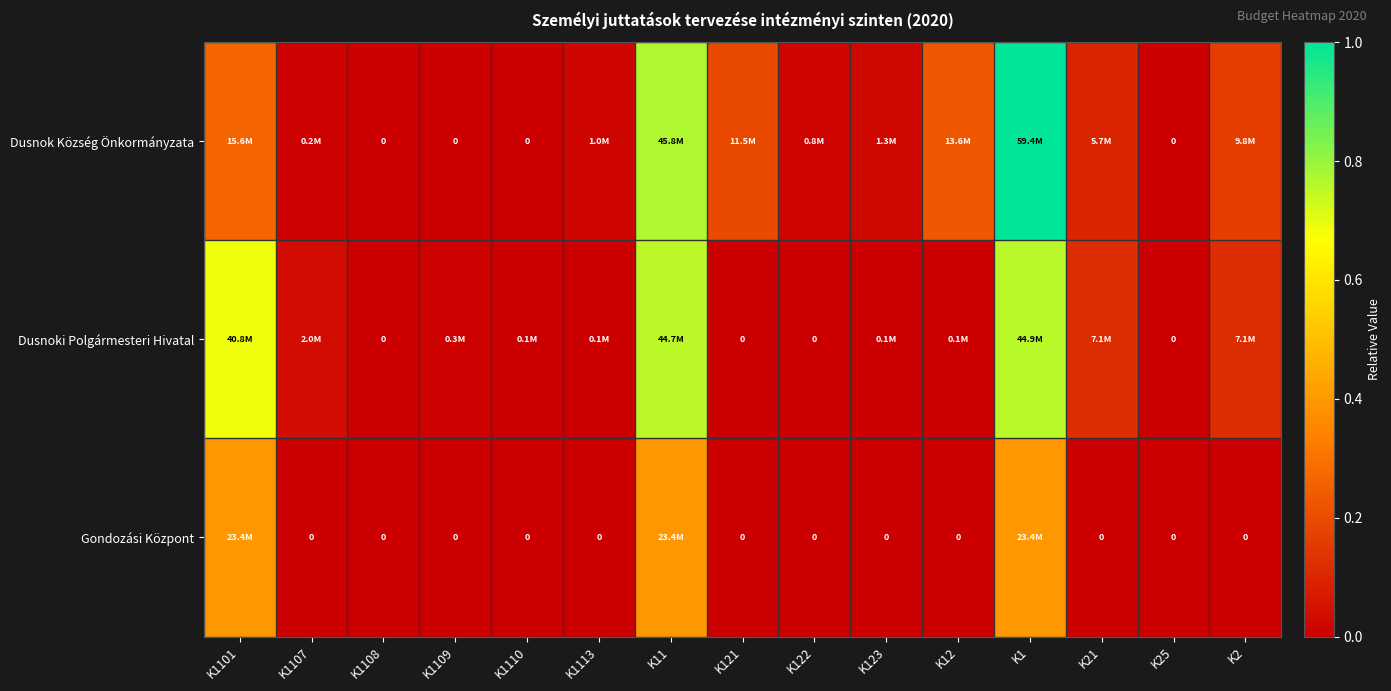

At how many categories does at least one series exceed 0?

13